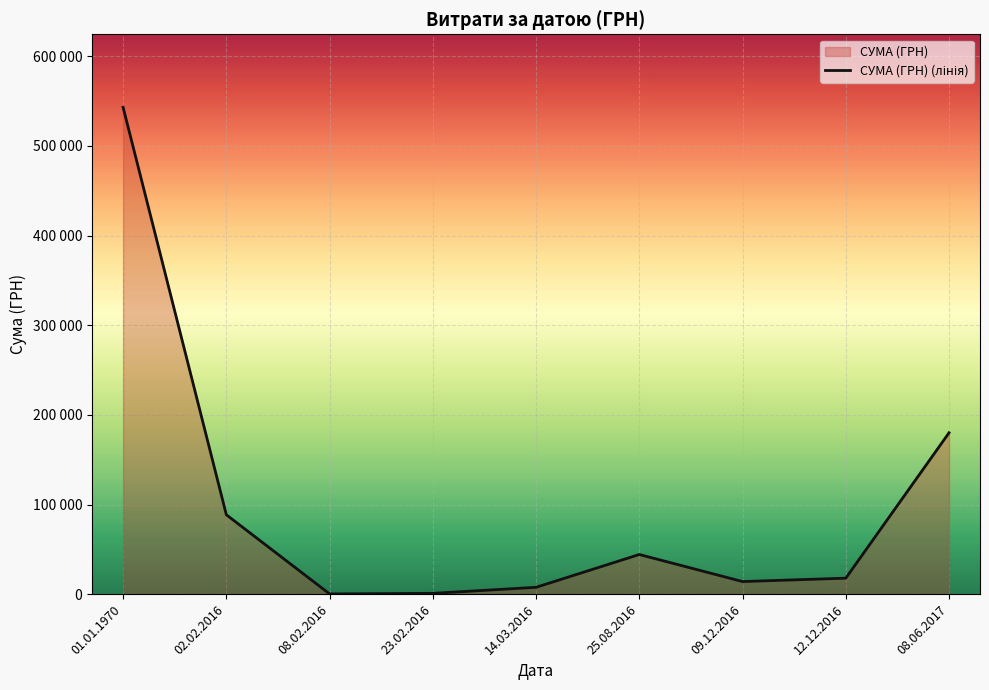

How many lines are shown in the chart?

1